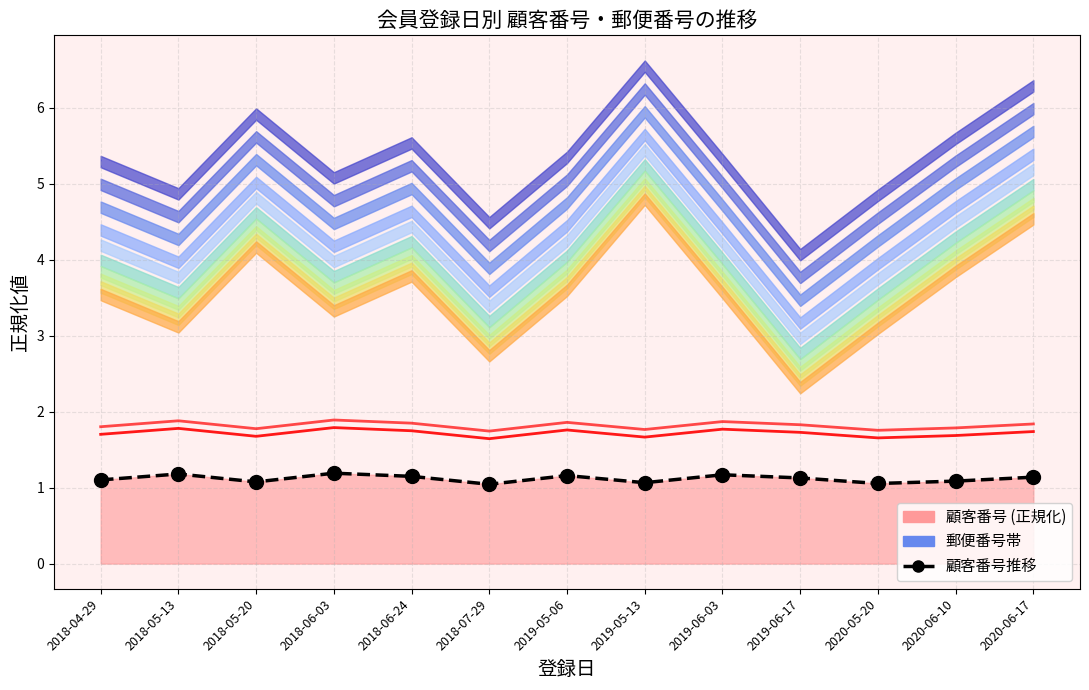

Reading left to right, list all the values displayed in this chart.

1.1	1.2	1.1	1.2	1.1	1.0	1.2	1.1	1.2	1.1	1.1	1.1	1.1